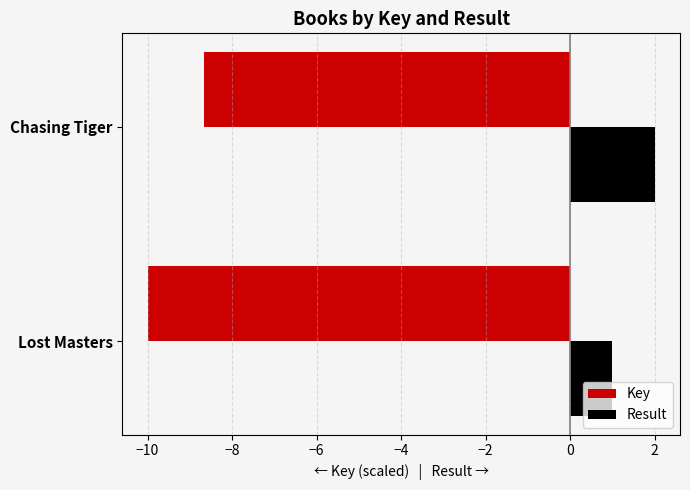

Reading left to right, extract all data points from this chart.

Key: -10.0	-8.7
Result: 1.0	2.0